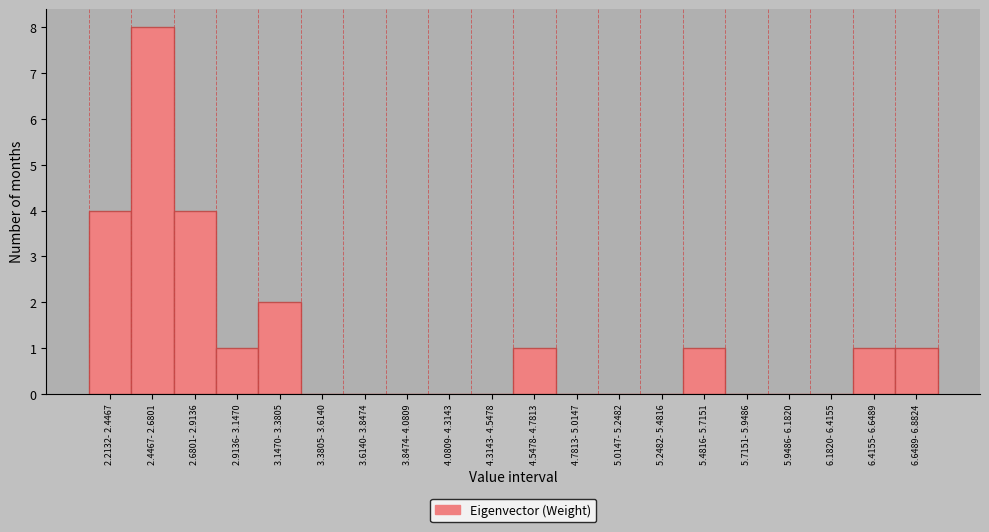

Reading right to left, extract all data points from this chart.

6.6489- 6.8824=1	6.4155- 6.6489=1	6.1820- 6.4155=0	5.9486- 6.1820=0	5.7151- 5.9486=0	5.4816- 5.7151=1	5.2482- 5.4816=0	5.0147- 5.2482=0	4.7813- 5.0147=0	4.5478- 4.7813=1	4.3143- 4.5478=0	4.0809- 4.3143=0	3.8474- 4.0809=0	3.6140- 3.8474=0	3.3805- 3.6140=0	3.1470- 3.3805=2	2.9136- 3.1470=1	2.6801- 2.9136=4	2.4467- 2.6801=8	2.2132- 2.4467=4